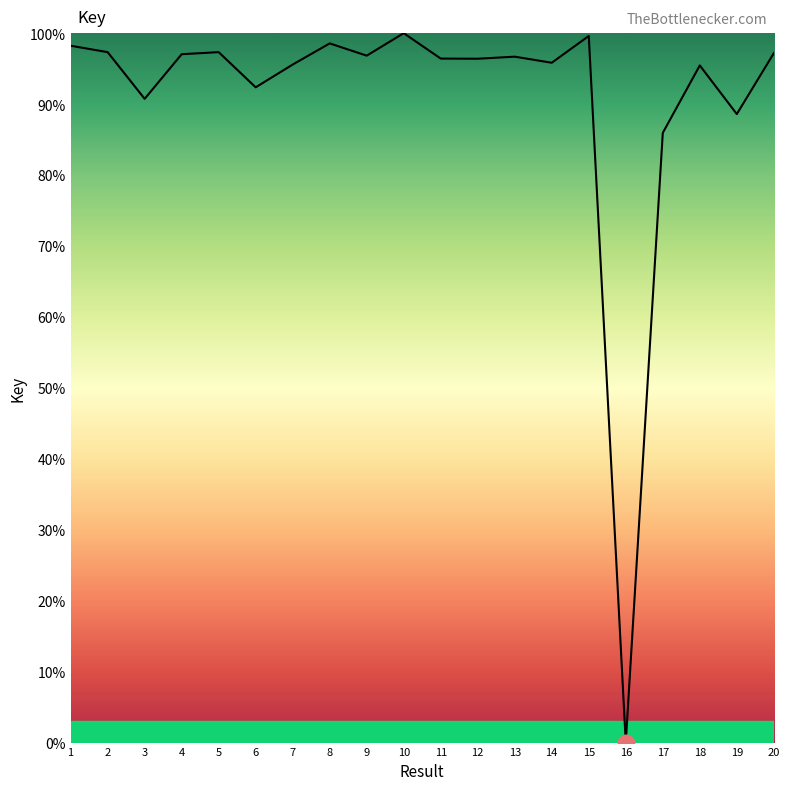

What is the difference between the maximum and minimum values?

100.0